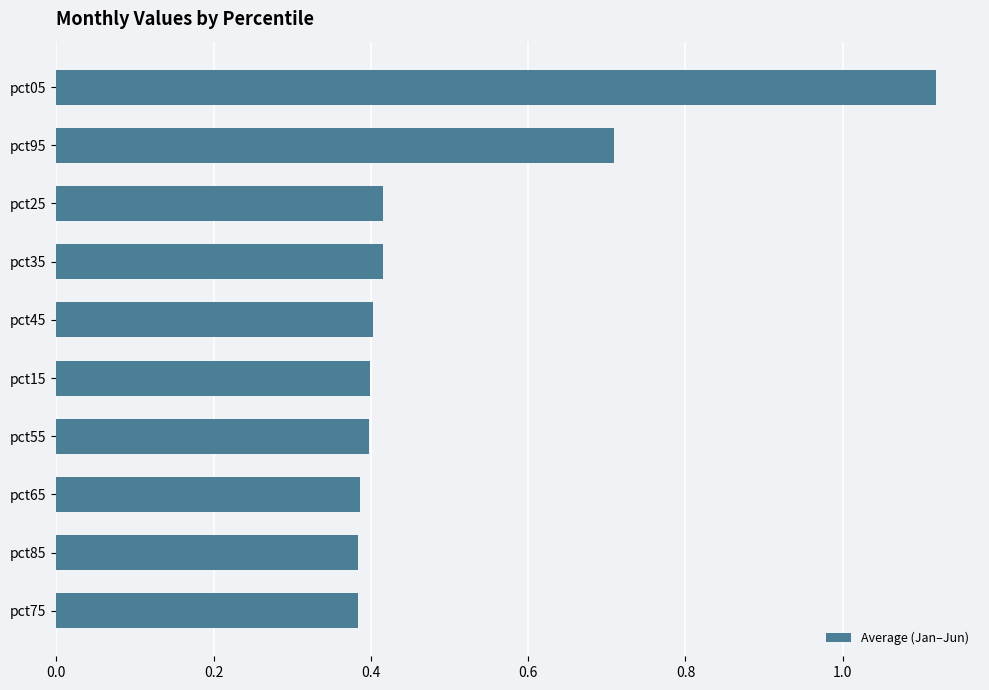

Which label corresponds to the largest value in the chart?

pct05